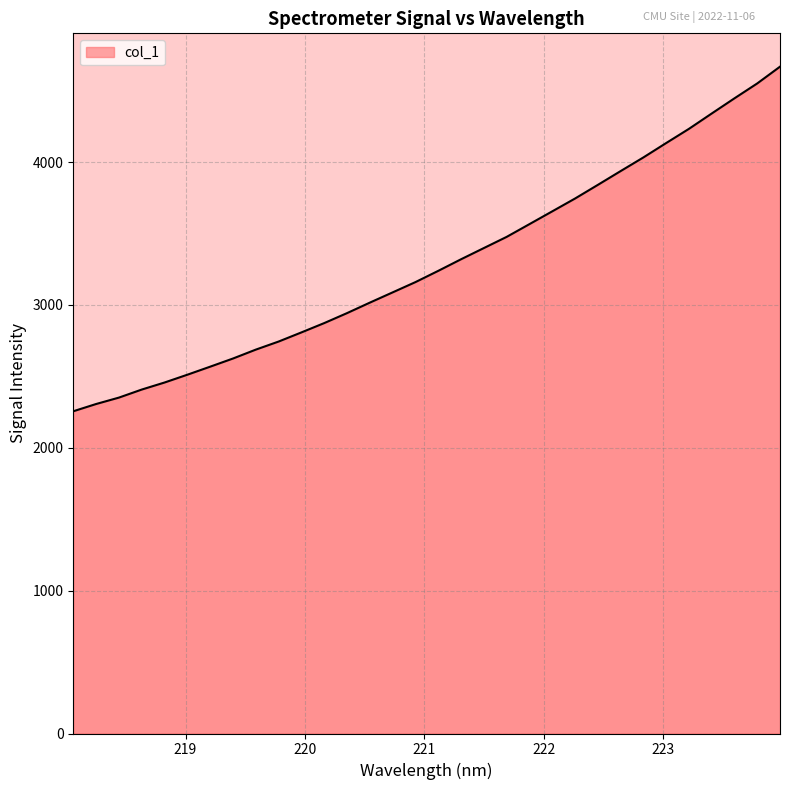

How many series are shown in this chart?

1